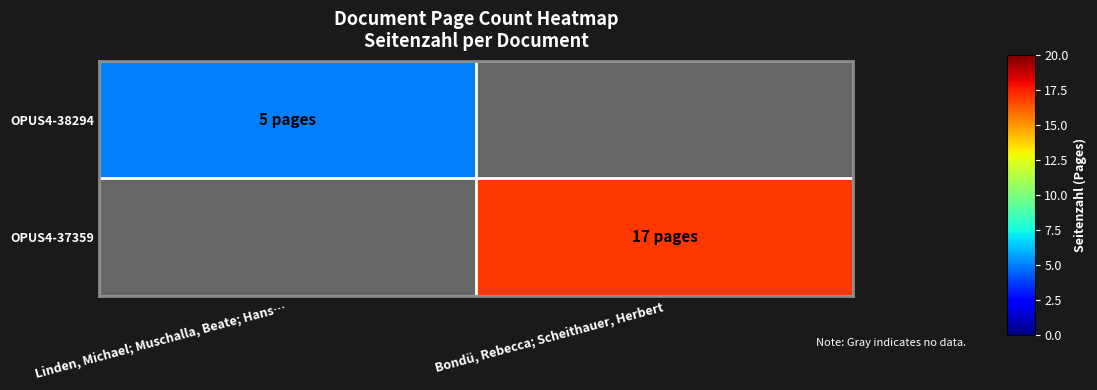

Which series has the largest total across all categories?

OPUS4-37359